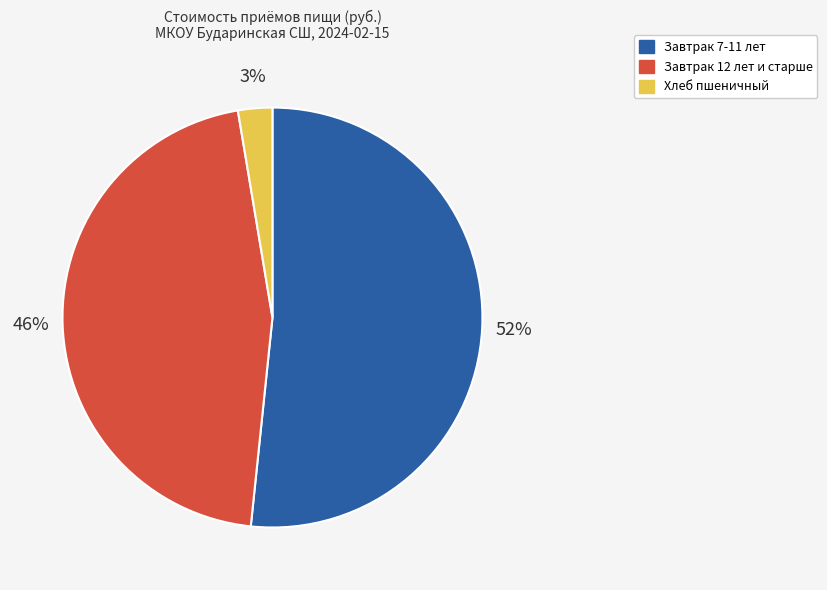

Combined, do Завтрак 12 лет и старше and Хлеб пшеничный account for over 50%?

No